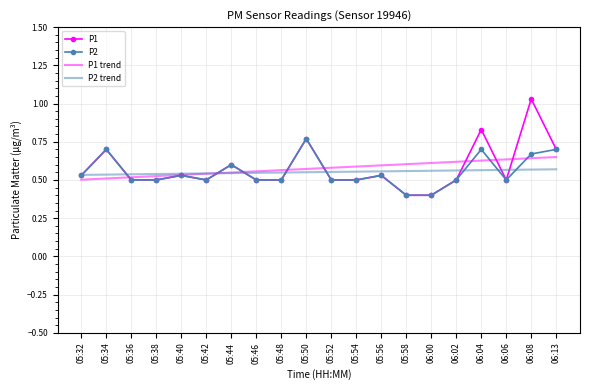

The value of P1 trend at 05:32 is 0.5. True or false?

True